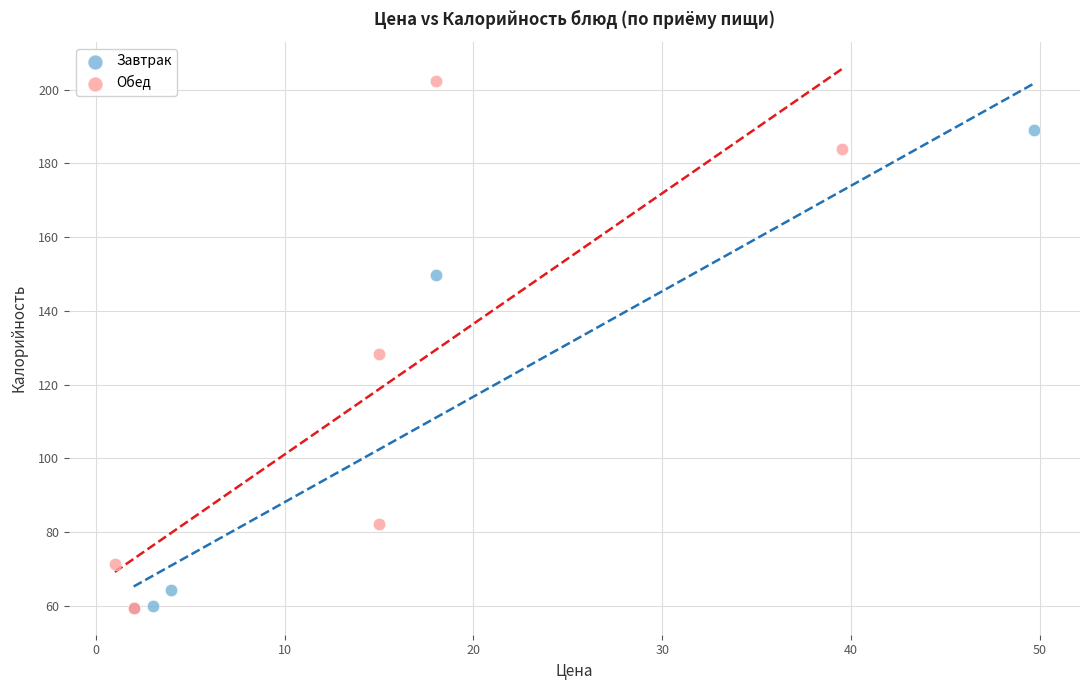

Which series has the widest spread of Y values?

Обед